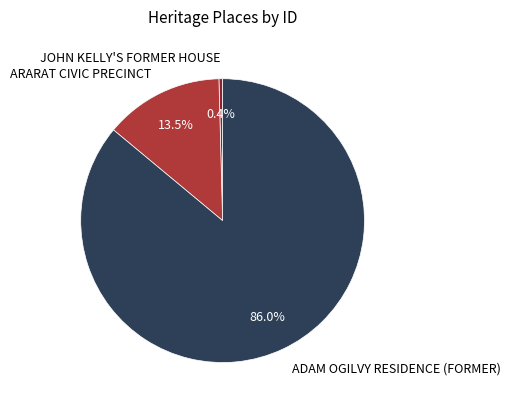

Count the number of slices in the pie.

3